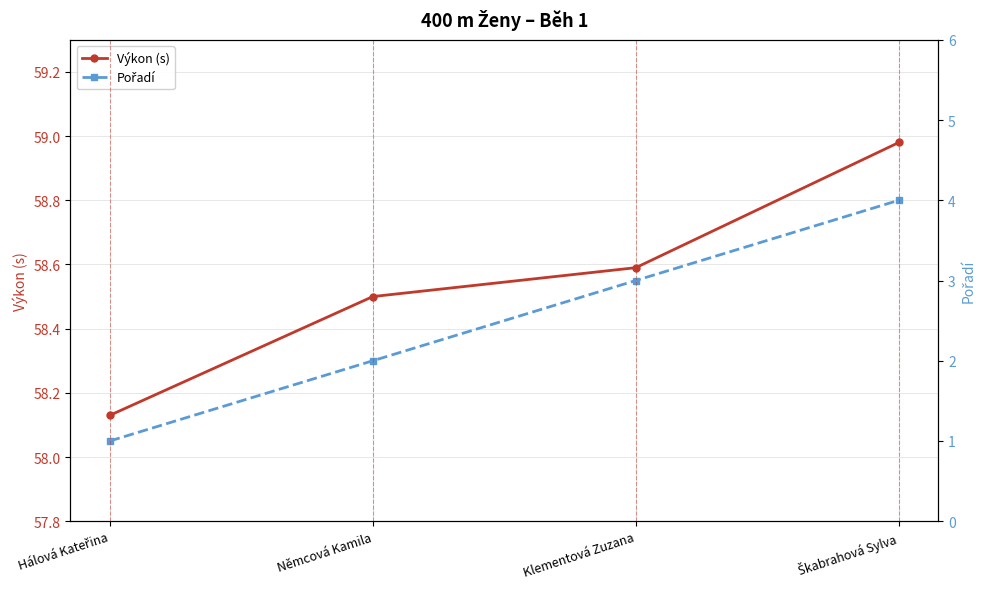

Reading left to right, list all the values displayed in this chart.

Výkon (s): Hálová Kateřina=58.1	Němcová Kamila=58.5	Klementová Zuzana=58.6	Škabrahová Sylva=59.0
Pořadí: Hálová Kateřina=1.0	Němcová Kamila=2.0	Klementová Zuzana=3.0	Škabrahová Sylva=4.0